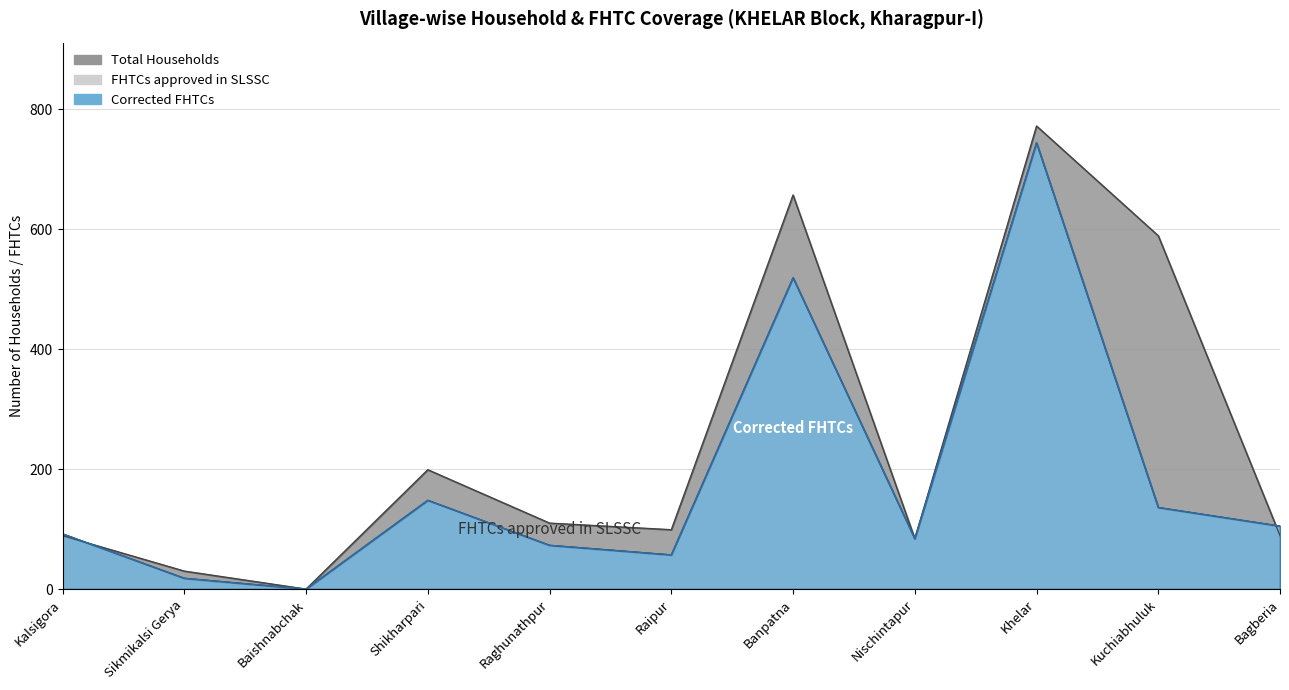

What is the total value across all series at Sikmikalsi Gerya?

66